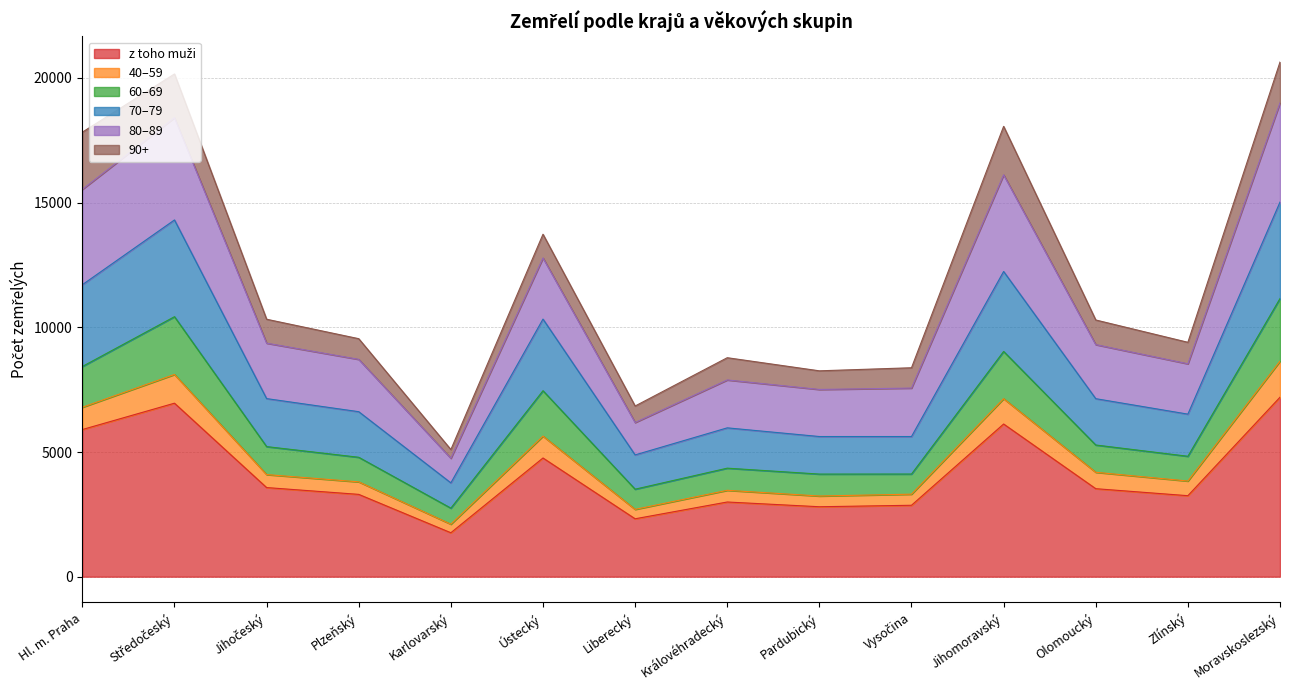

Is it true that 60–69 equals 3692 at Hl. m. Praha?

False